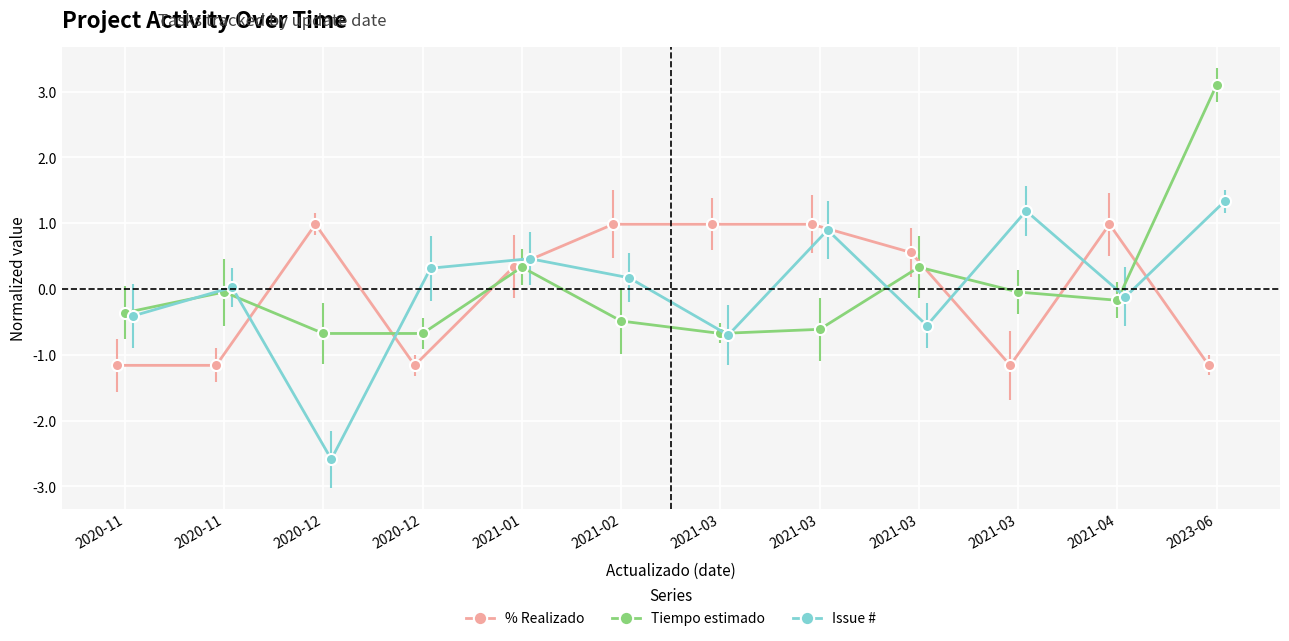

Which series has the widest spread of values?

Issue #